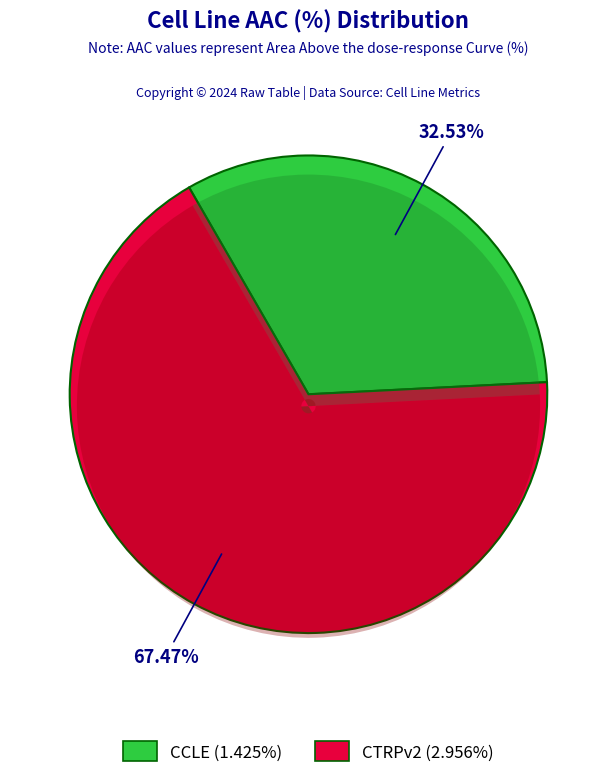

What is the largest slice in the pie chart?

CTRPv2